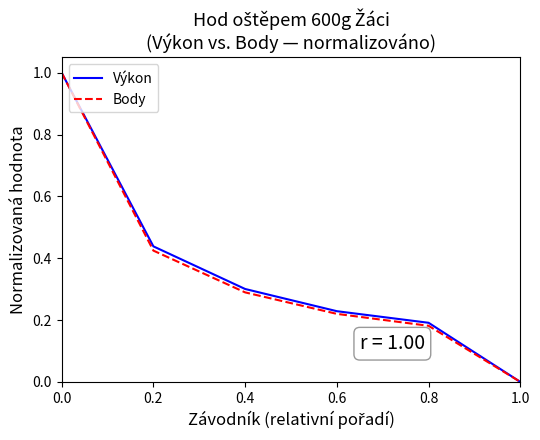

What is the total value across all series at 0.2?

0.9